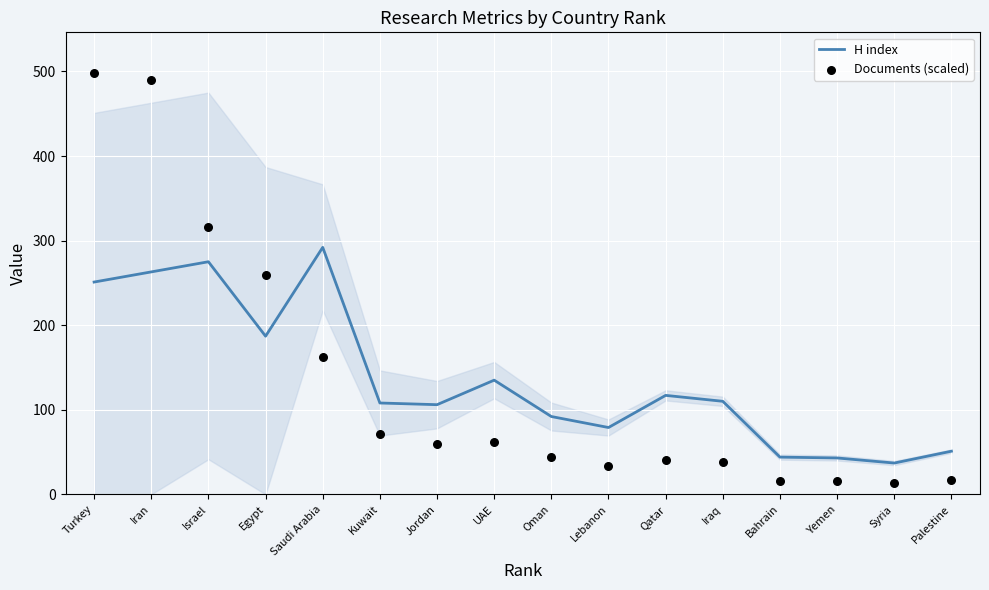

Which series has the largest Y range (max minus min)?

Documents (scaled)